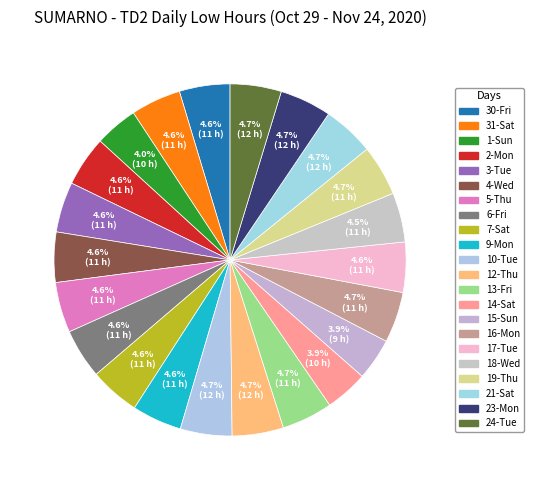

Which category has the smallest portion of the pie?

15-Sun